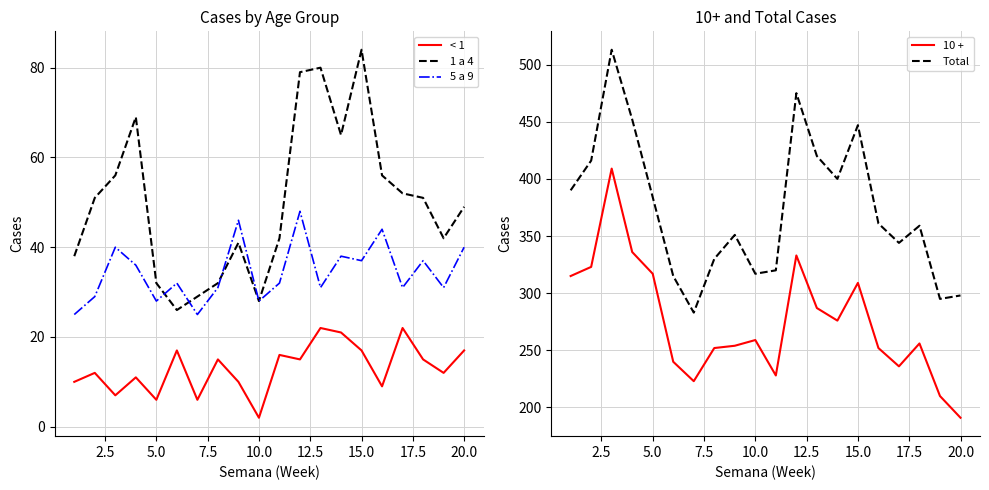

How many values in the < 1 series are below 15?

10